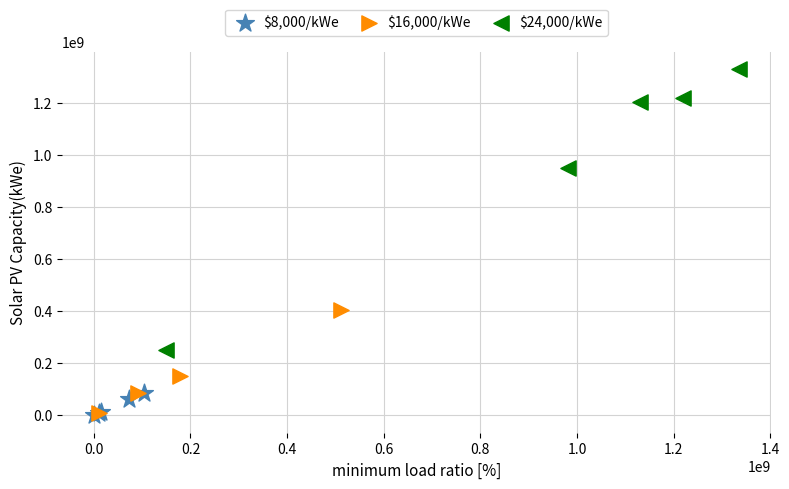

What are all the series names shown in the legend?

$8,000/kWe, $16,000/kWe, $24,000/kWe